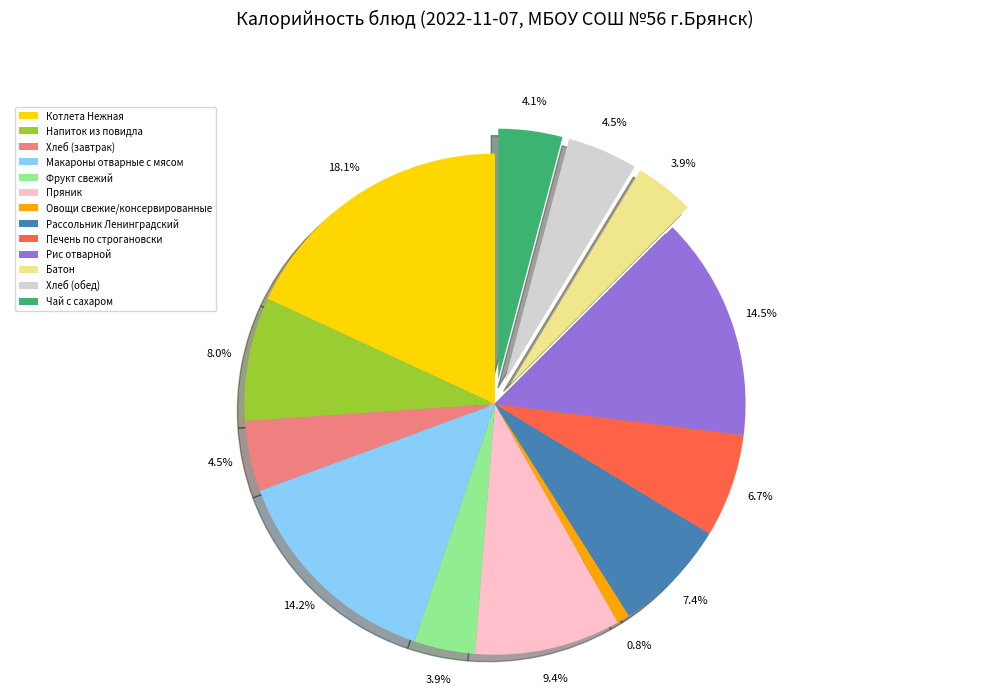

Is there any slice that represents more than half of the pie?

No